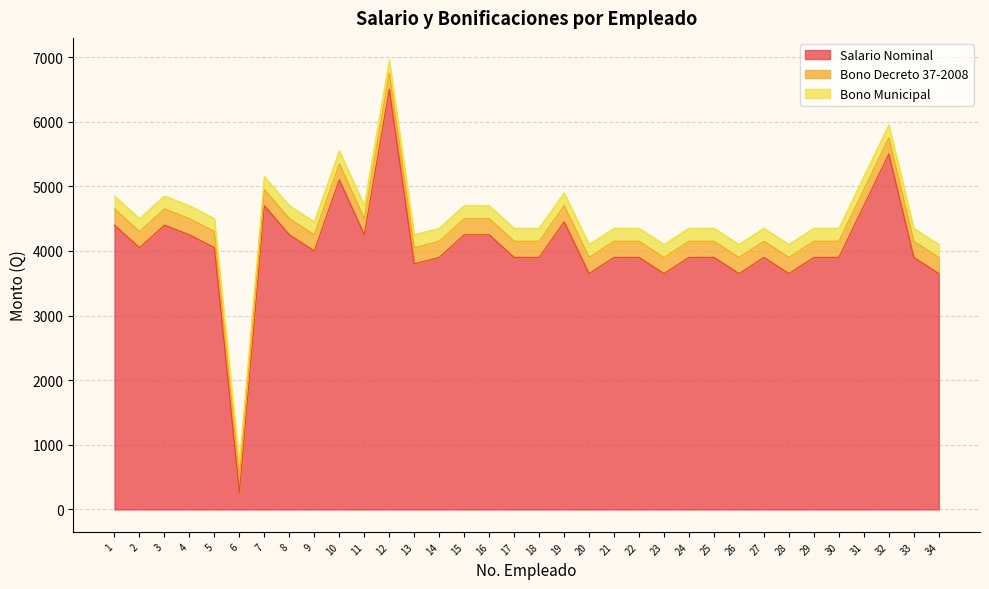

Which series has the largest range (max minus min)?

Salario Nominal